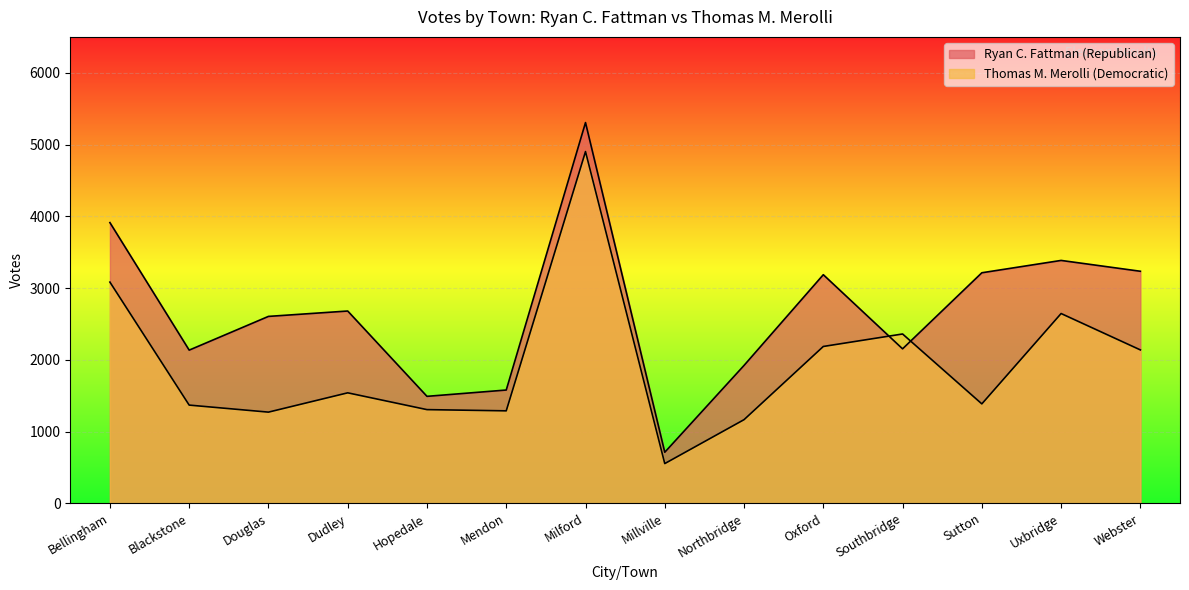

Count the number of categories in the chart.

14